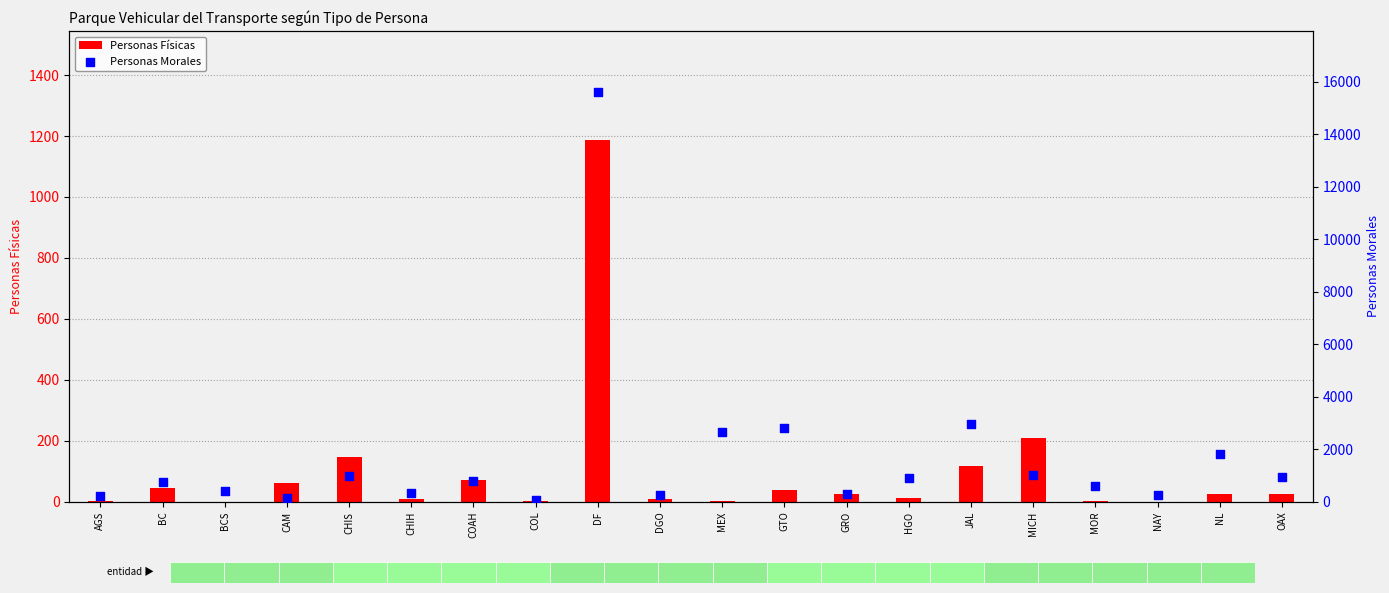

What are all the series names shown in the legend?

Personas Físicas, Personas Morales